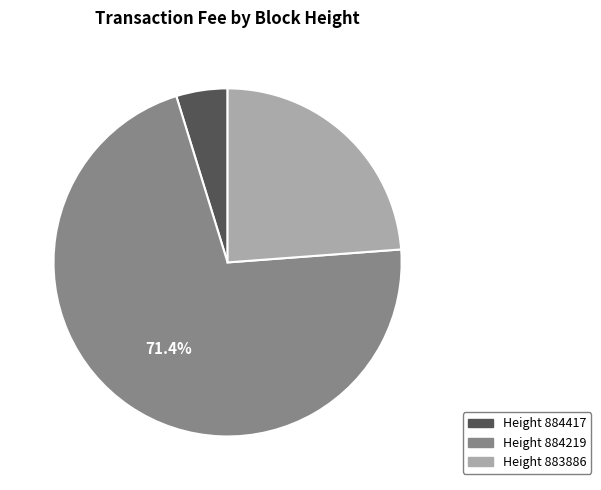

Does any single category account for the majority?

Yes